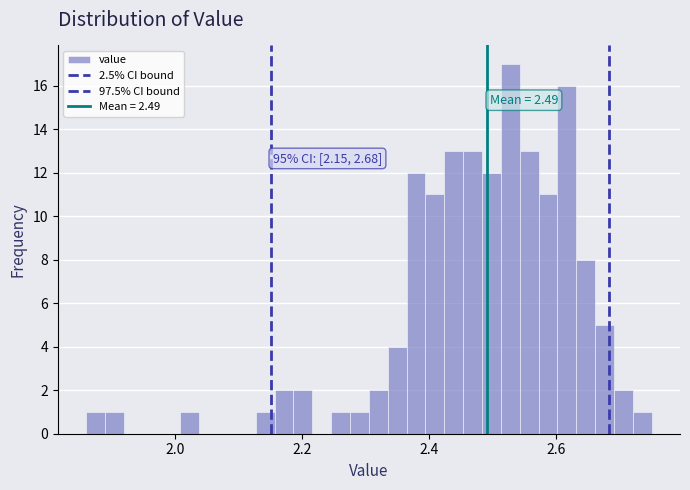

Around what value on the x-axis is the tallest bar? Give the approximate position of its centre, as read against the axis.

2.52